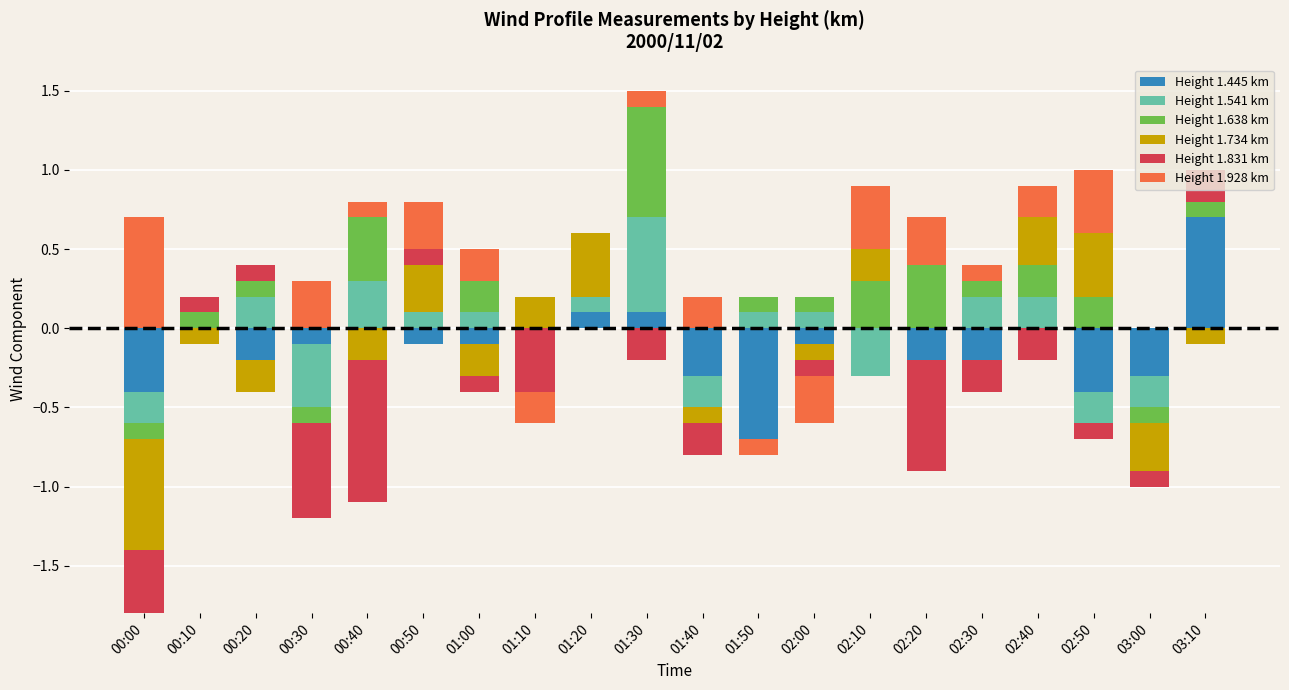

What is the label of the 13th bar from the right?

01:10